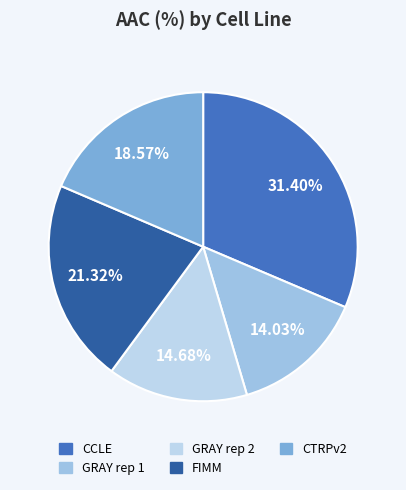

How many slices are in this pie chart?

5